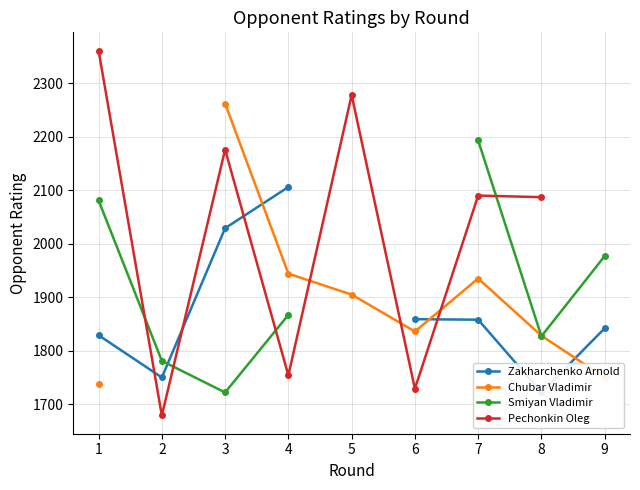

Where does the Smiyan Vladimir series first go above 1977?

1